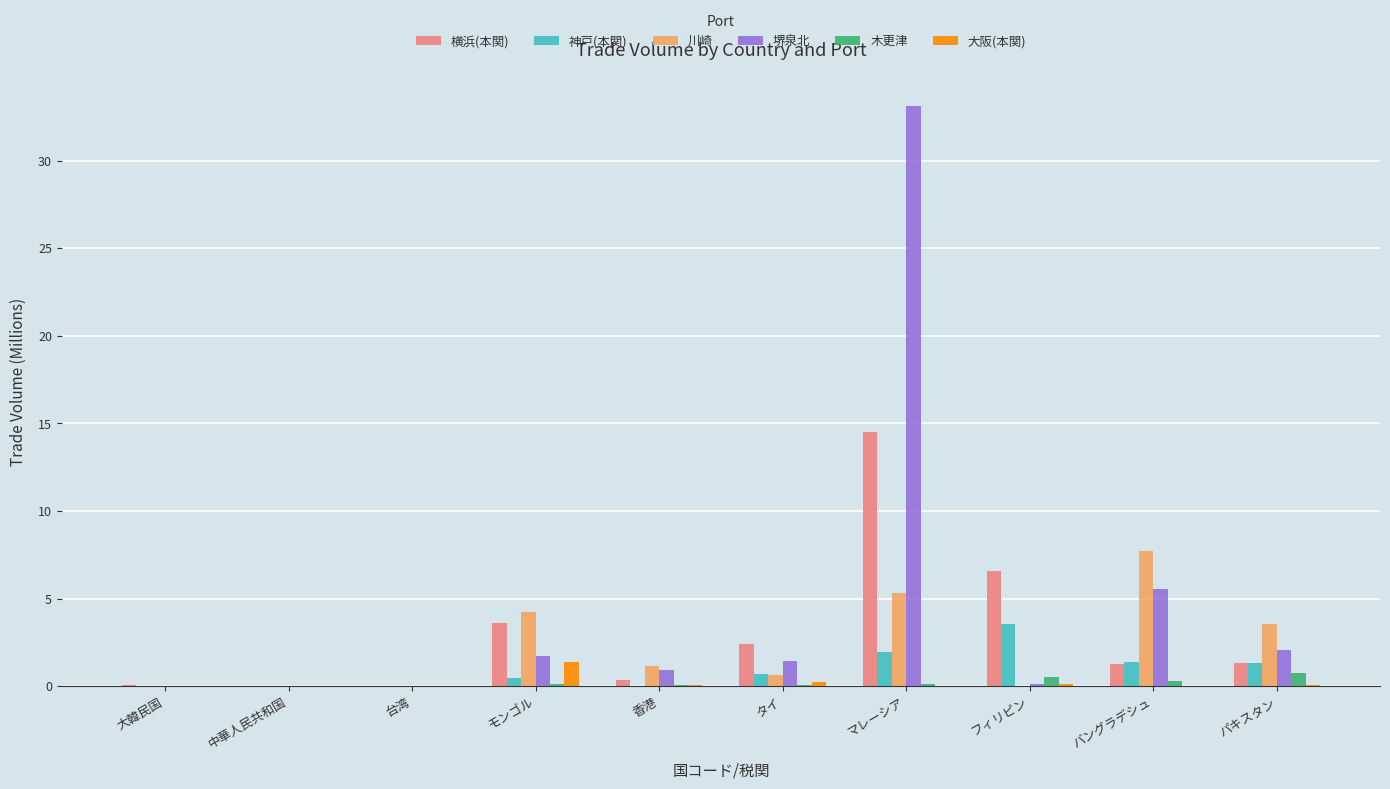

What is the average value of the 神戸(本関) series?

0.9